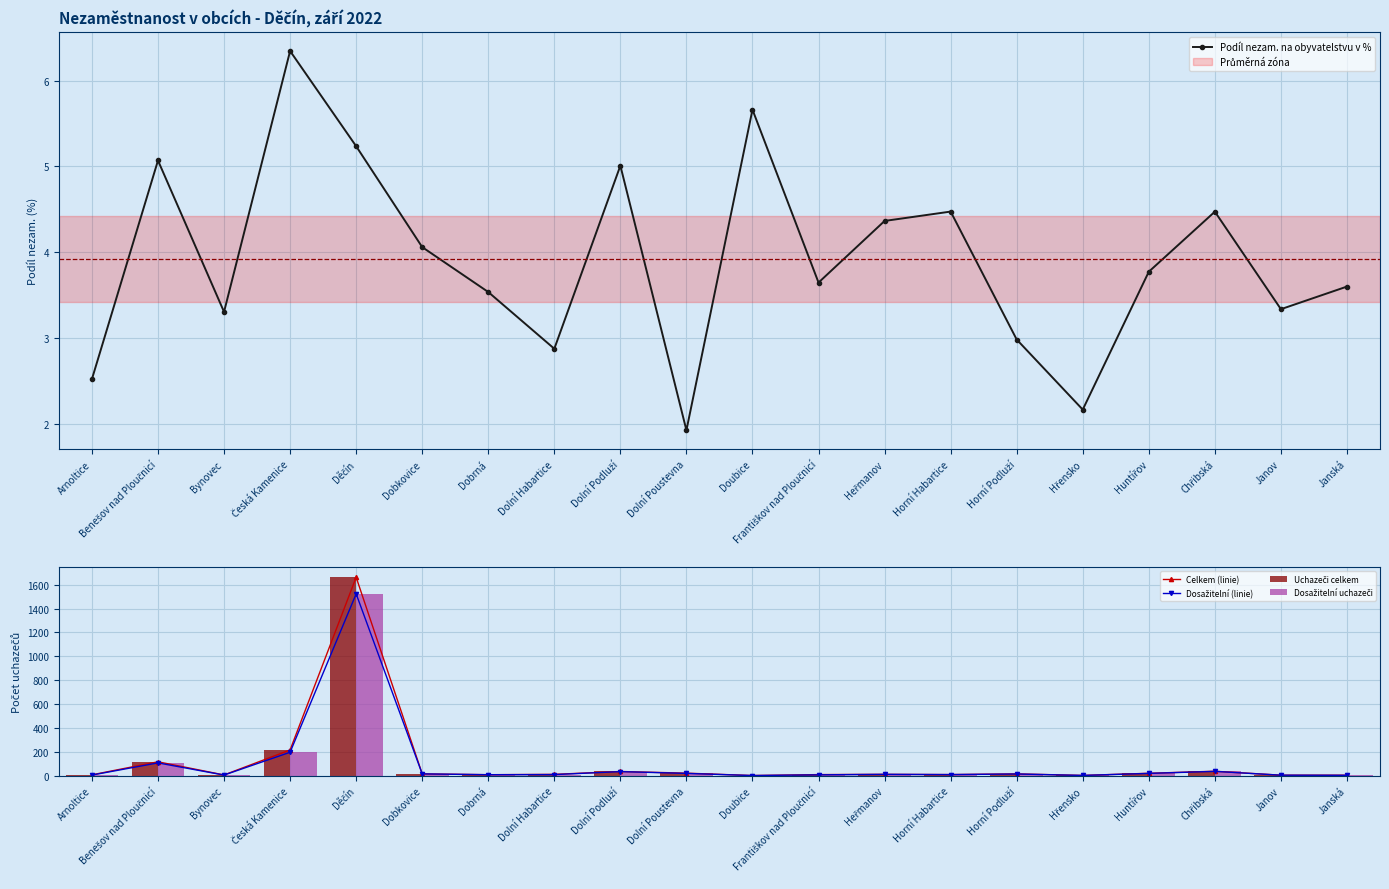

The value of Podíl nezam. na obyvatelstvu v % at Horní Habartice is 4.5. True or false?

True